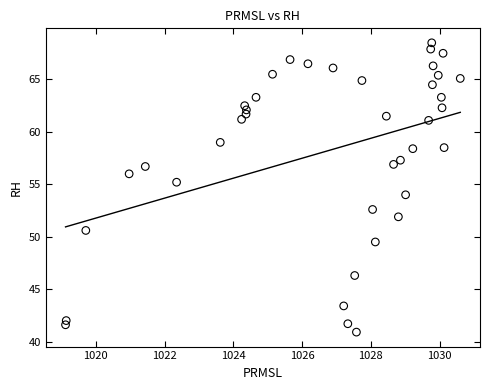

What is the range of Y values (max minus min)?

27.6